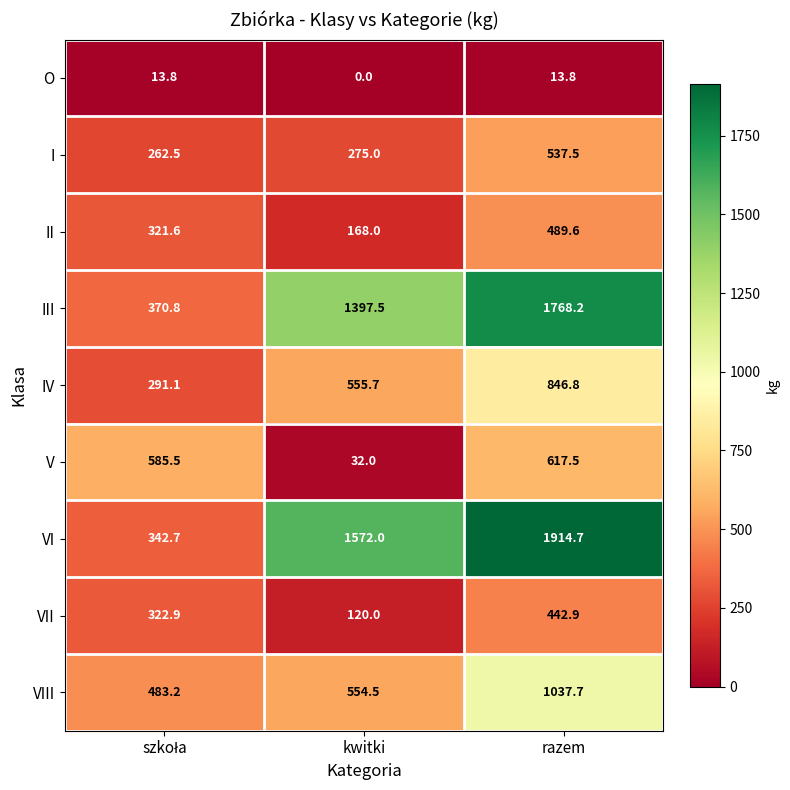

What value does the II series have at razem?

489.6